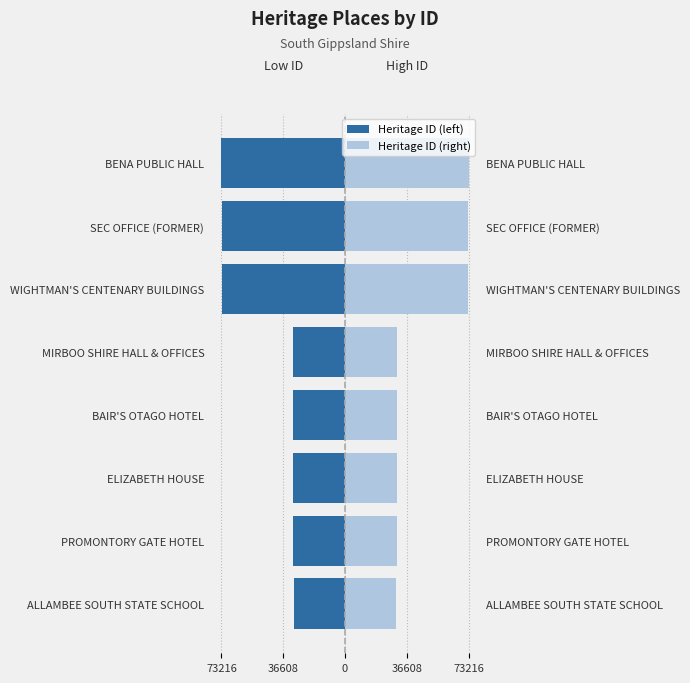

How many bars are there in total?

16